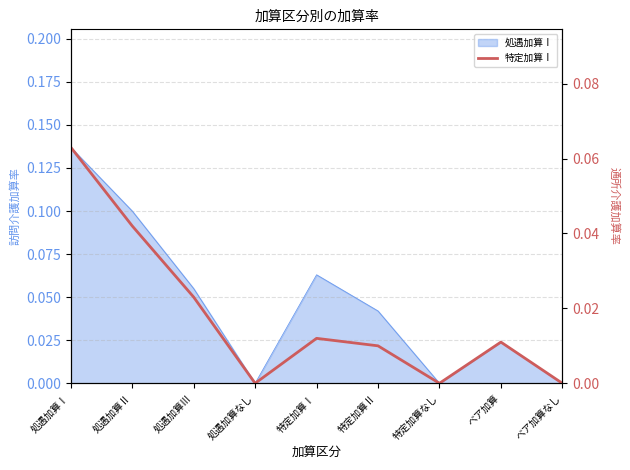

How many lines are shown in the chart?

1